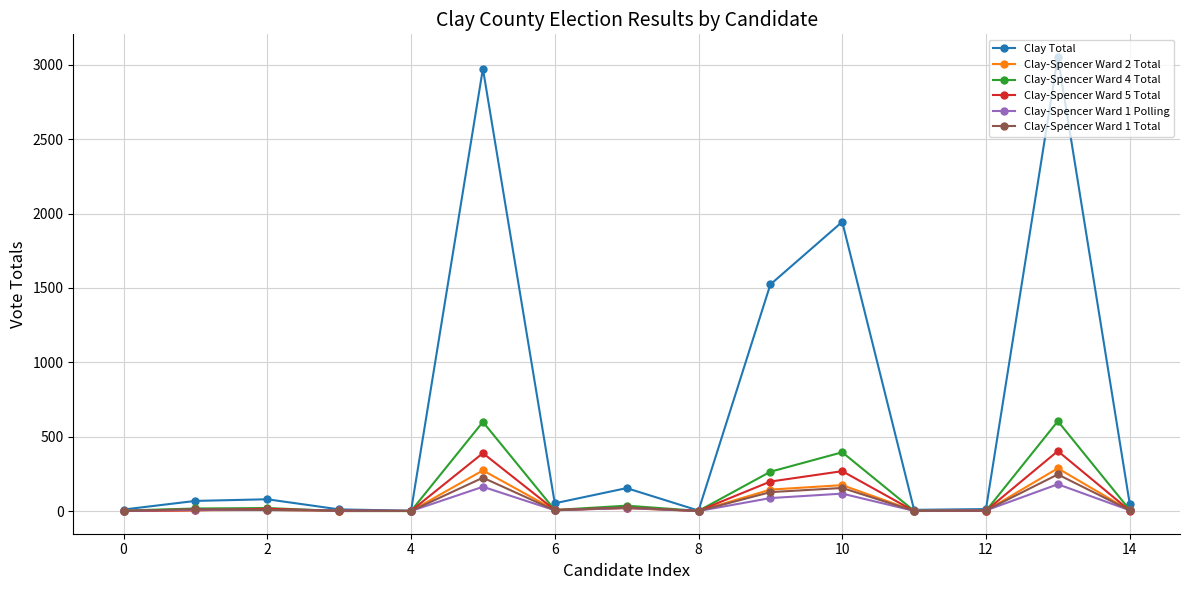

Which series has the largest total across all categories?

Clay Total